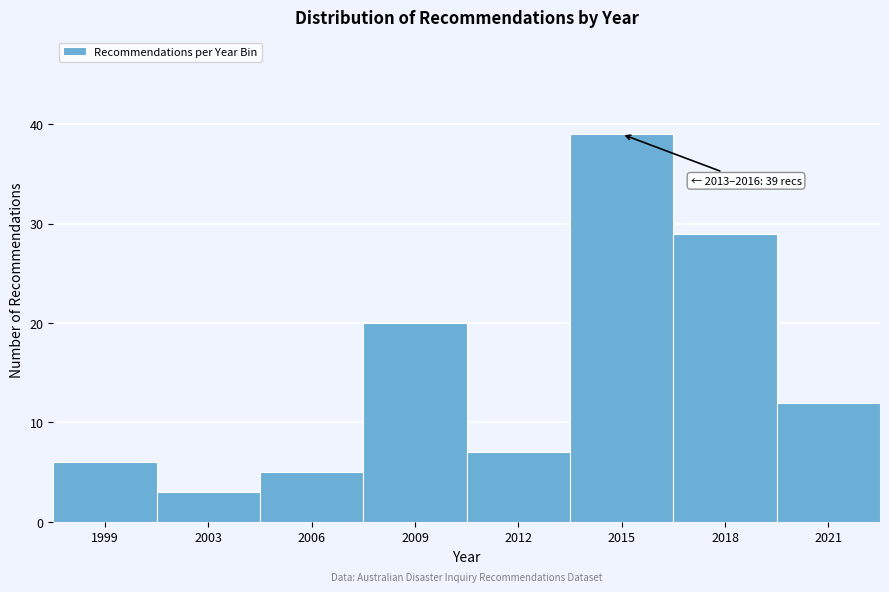

Reading right to left, extract all data points from this chart.

12	29	39	7	20	5	3	6